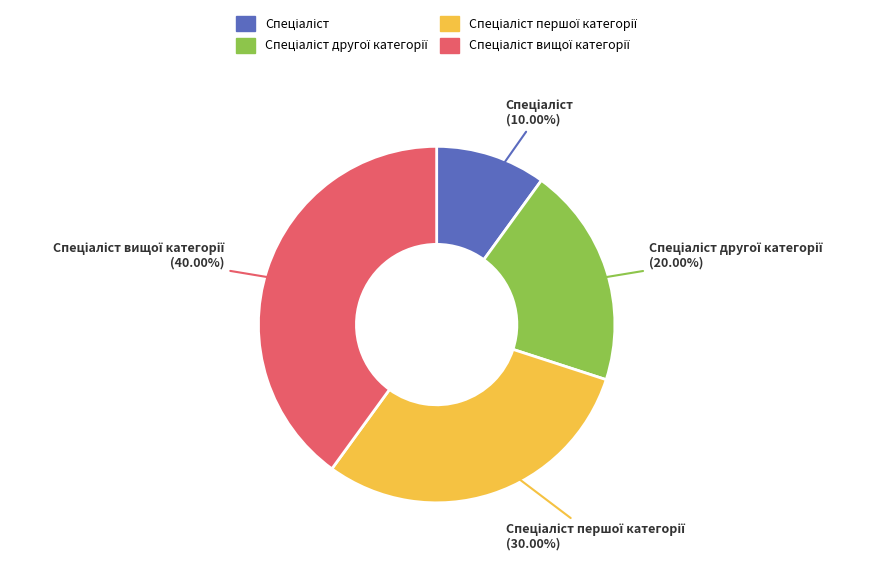

Is there any slice that represents more than half of the pie?

No